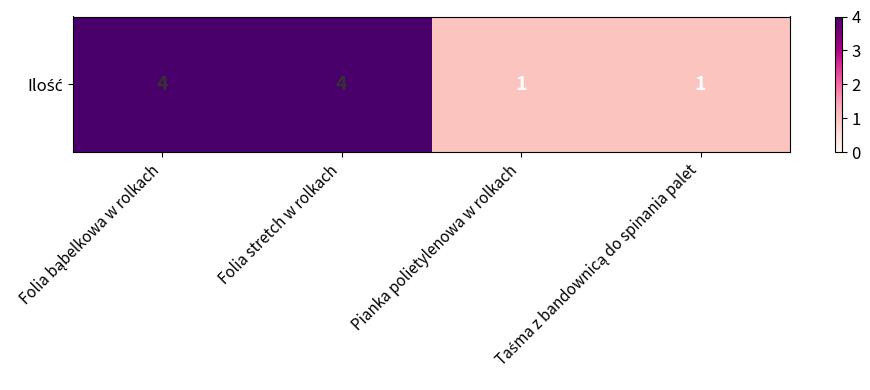

Is it true that the value at Pianka polietylenowa w rolkach is 1?

True